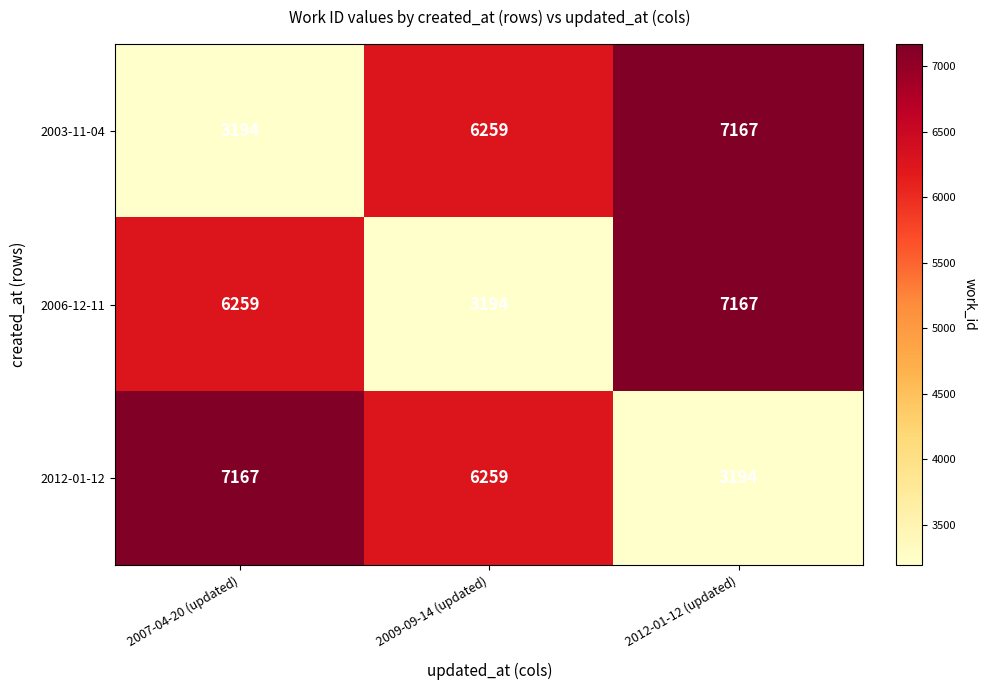

What is the sum of all 2006-12-11 values?

16620